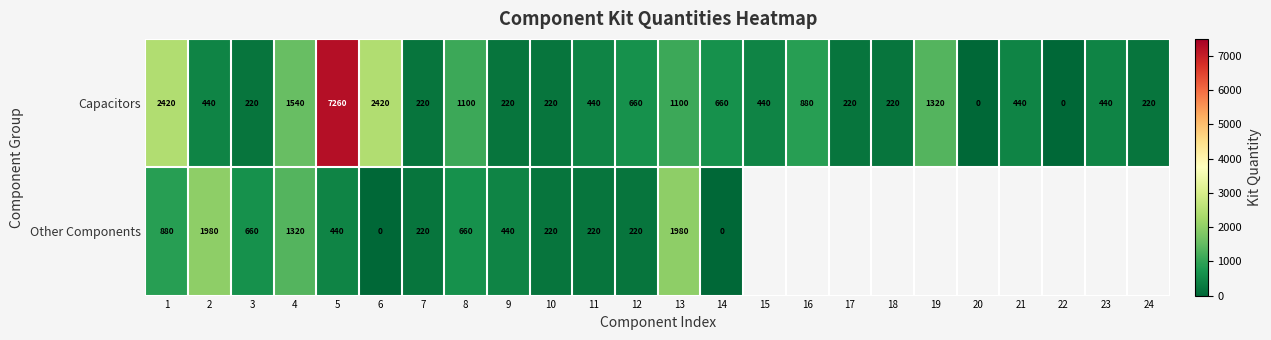

Read the Capacitors value at 24, to the nearest 100.

200